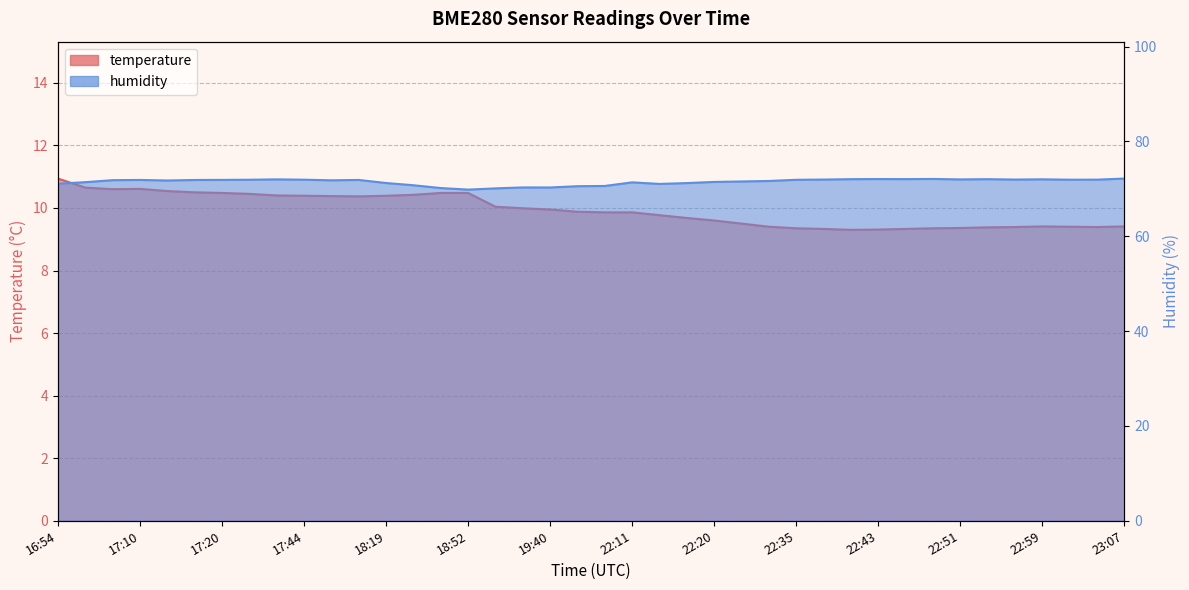

At which label does temperature reach its minimum?

22:41